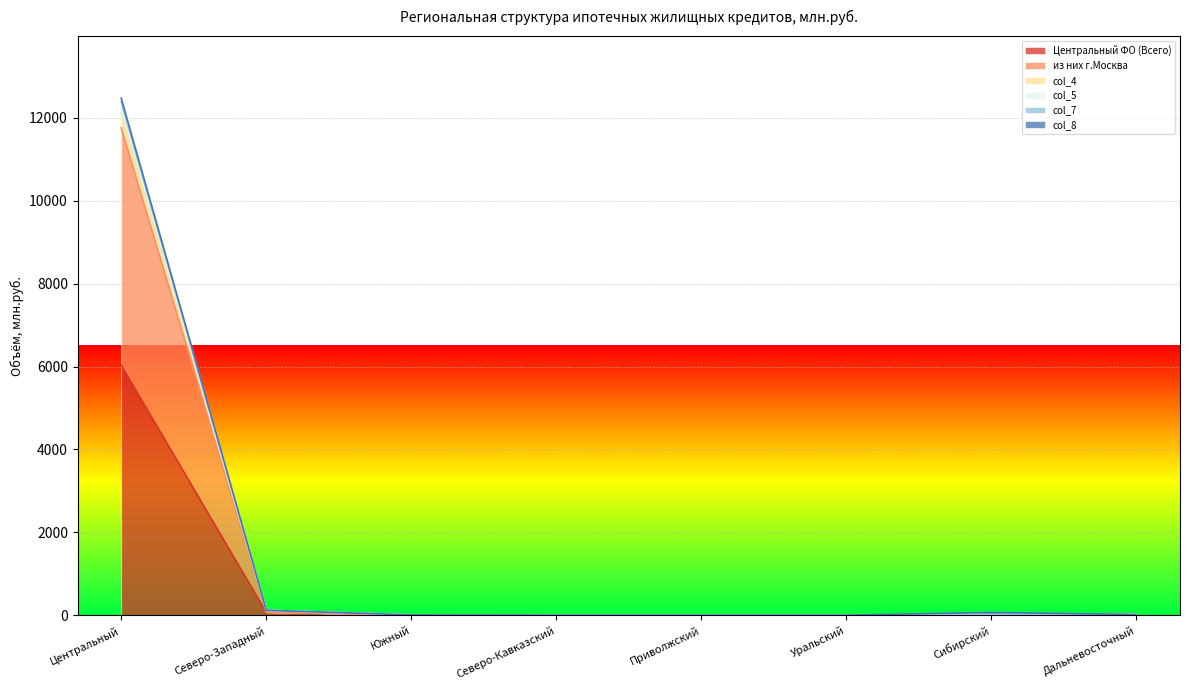

What position from the left is Северо-Кавказский?

4